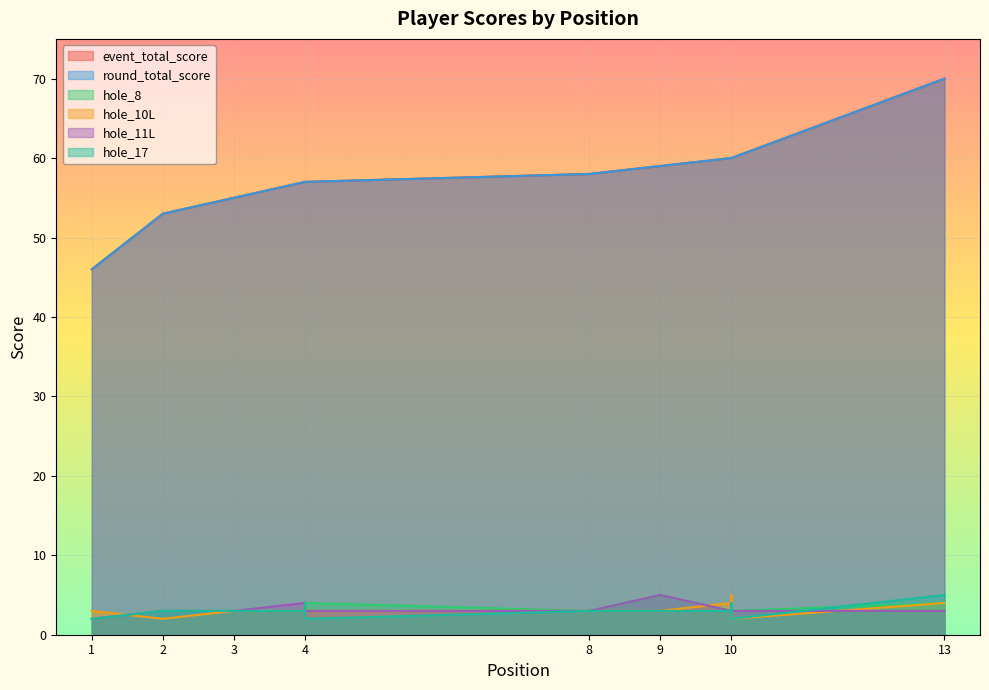

How many lines are shown in the chart?

6